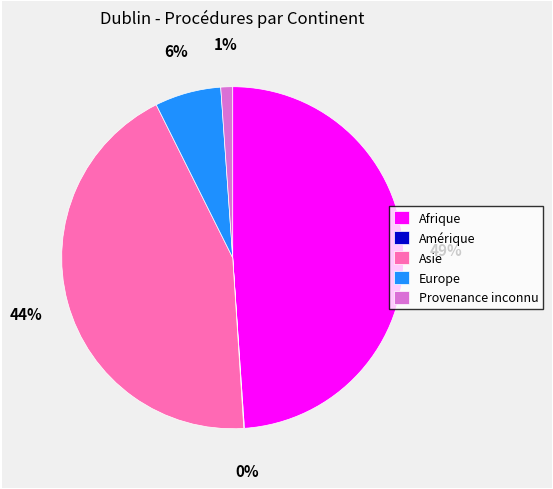

Is there a majority slice in this chart?

No